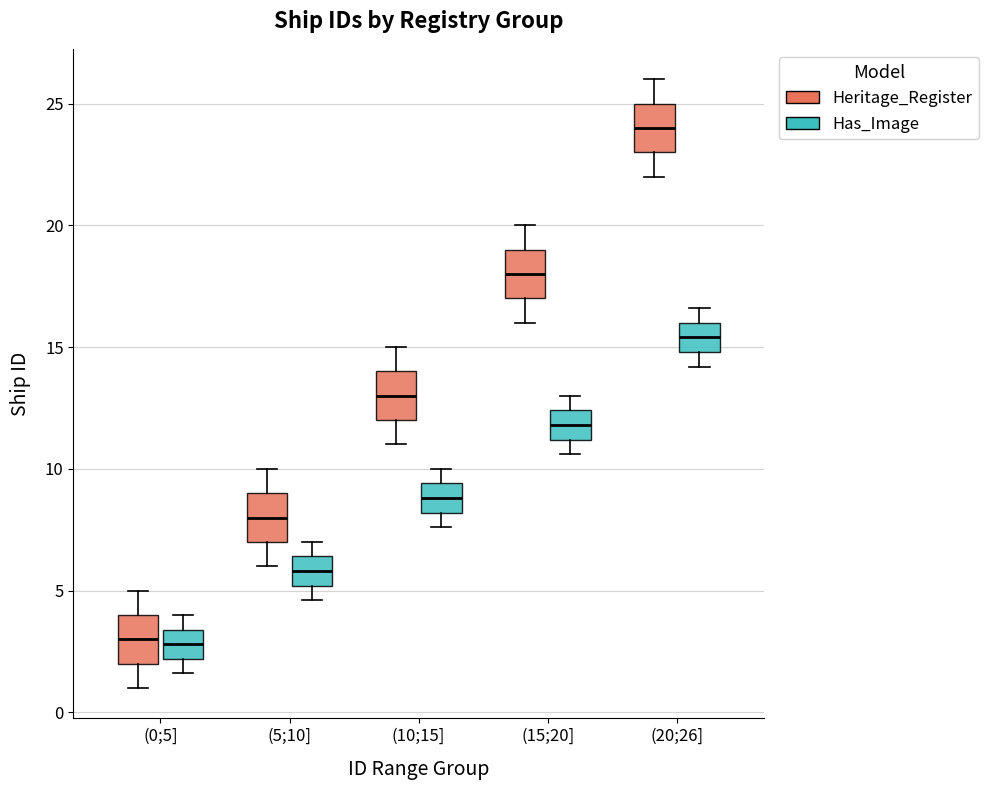

Where does the lower whisker of the box for (20;26] (Has_Image) end on the y-axis? The values are not printed on the chart, so give them approximately, as read against the axis.

14.0